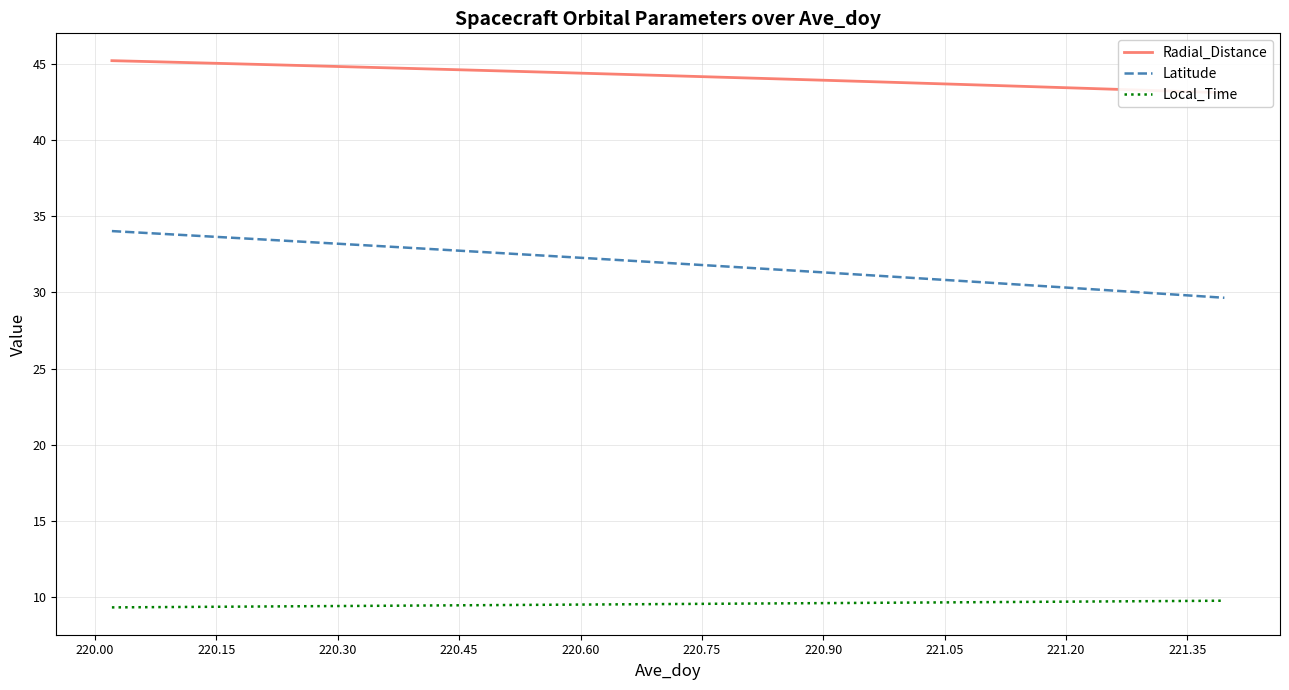

How many values in the Latitude series exceed 32?

16